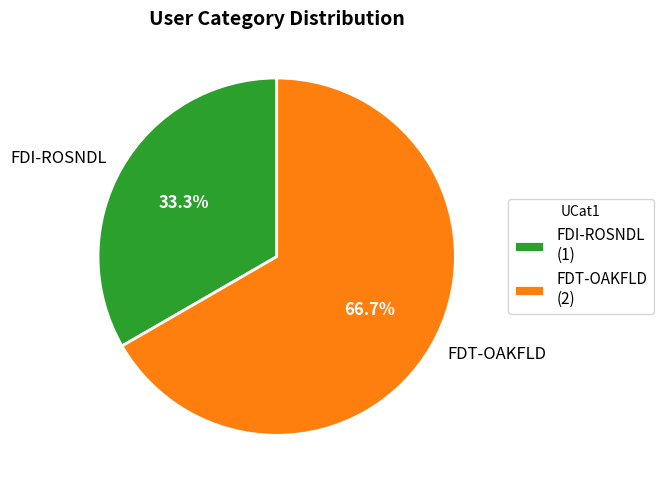

Approximately how many times larger is the value at FDI-ROSNDL compared to FDT-OAKFLD?

0.5